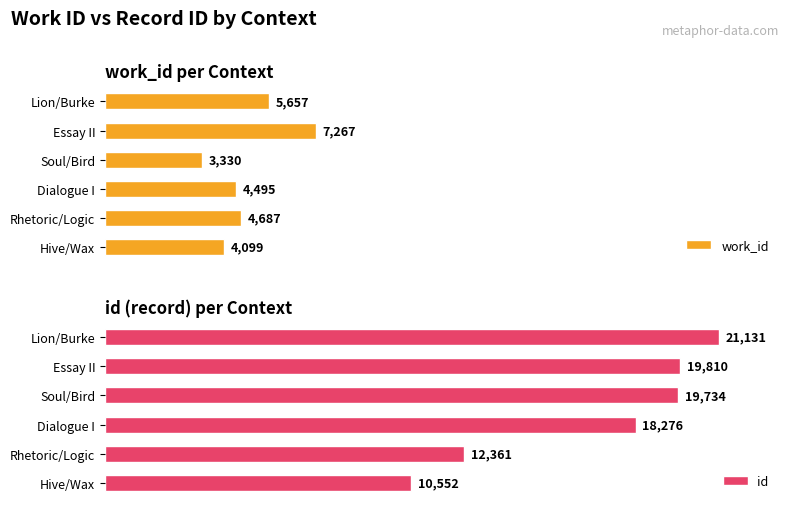

Where is work_id nearest to the value 5298?

Lion/Burke